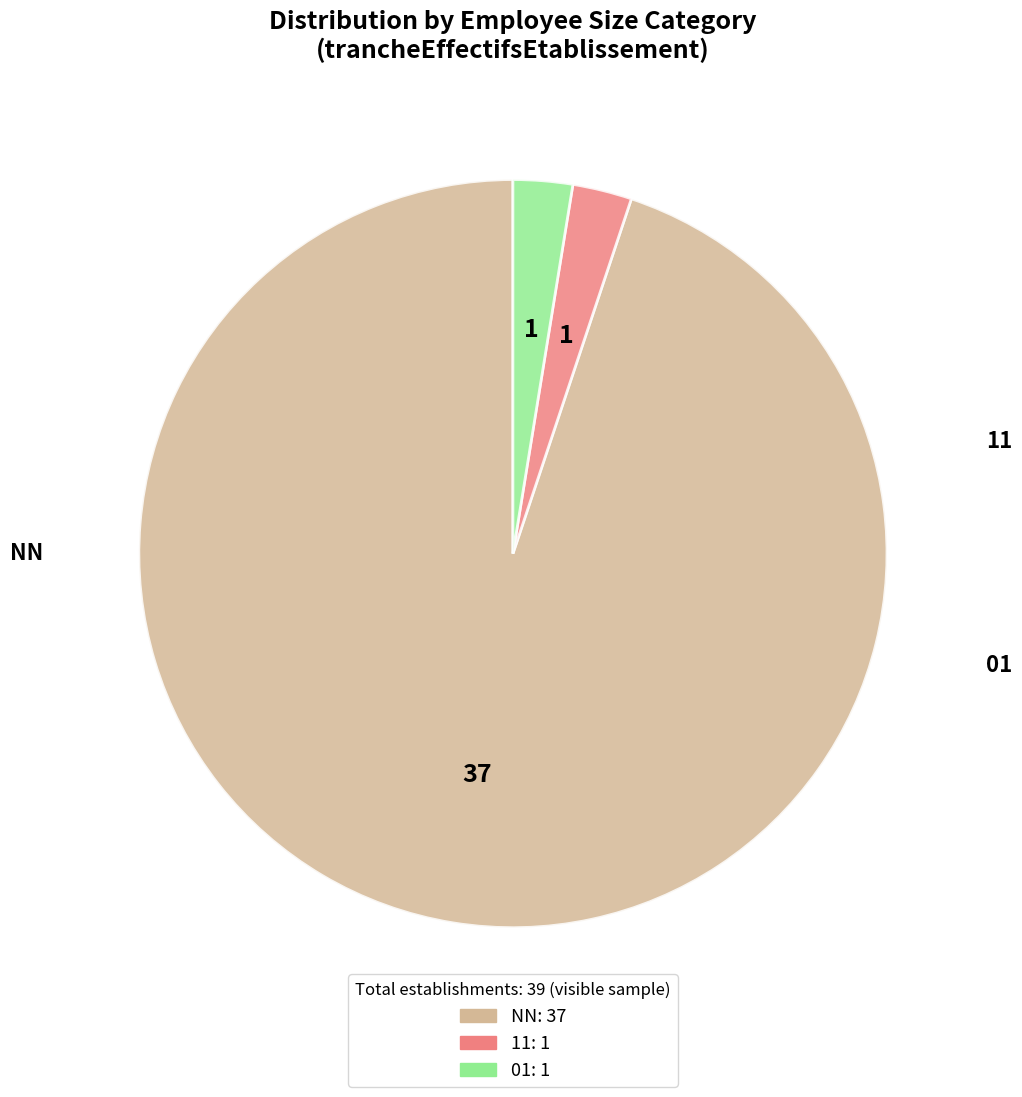

Is there a majority slice in this chart?

Yes